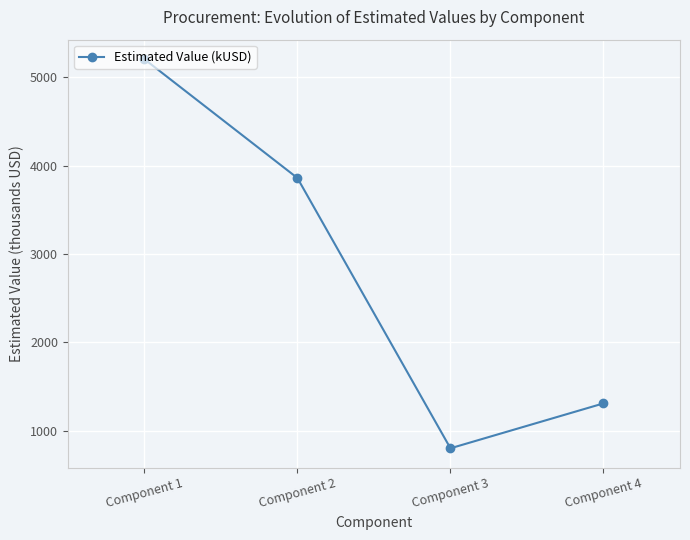

What is the maximum value shown in the chart?

5207.2